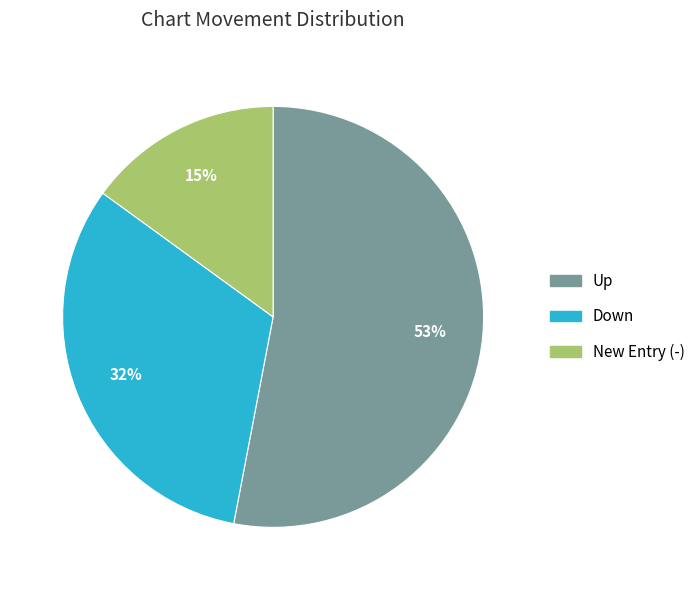

Rank the categories by value from highest to lowest.

Up, Down, New Entry (-)